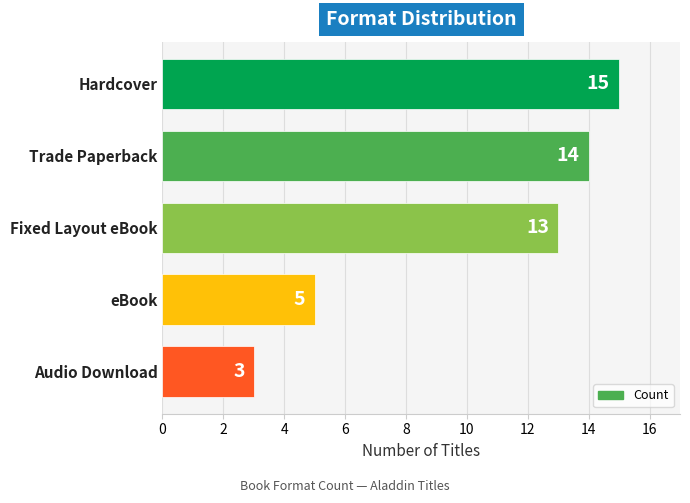

What is the sum of the values at Hardcover and Trade Paperback?

29